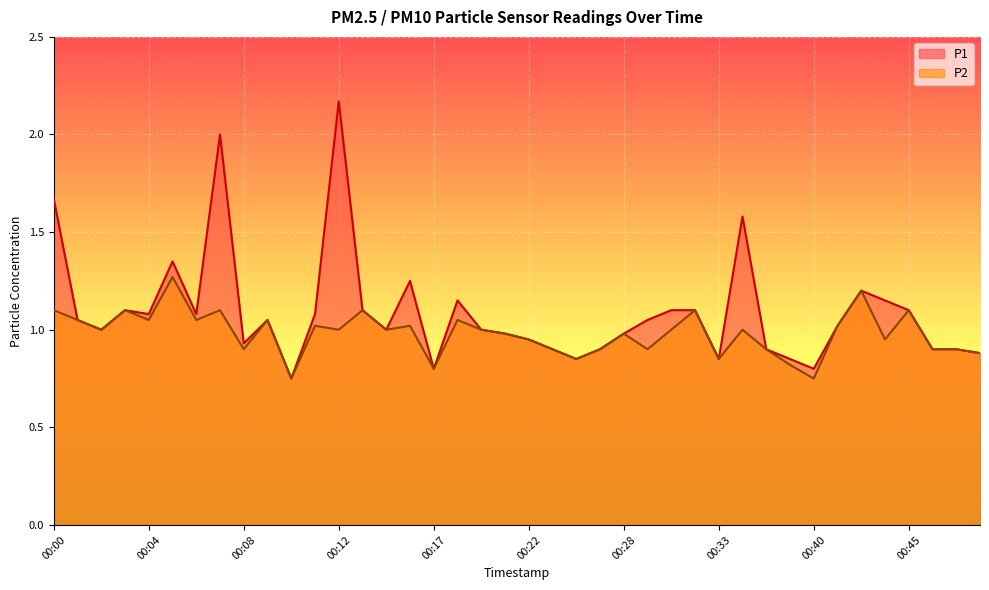

The value of P2 at 00:28 is 1.3. True or false?

False